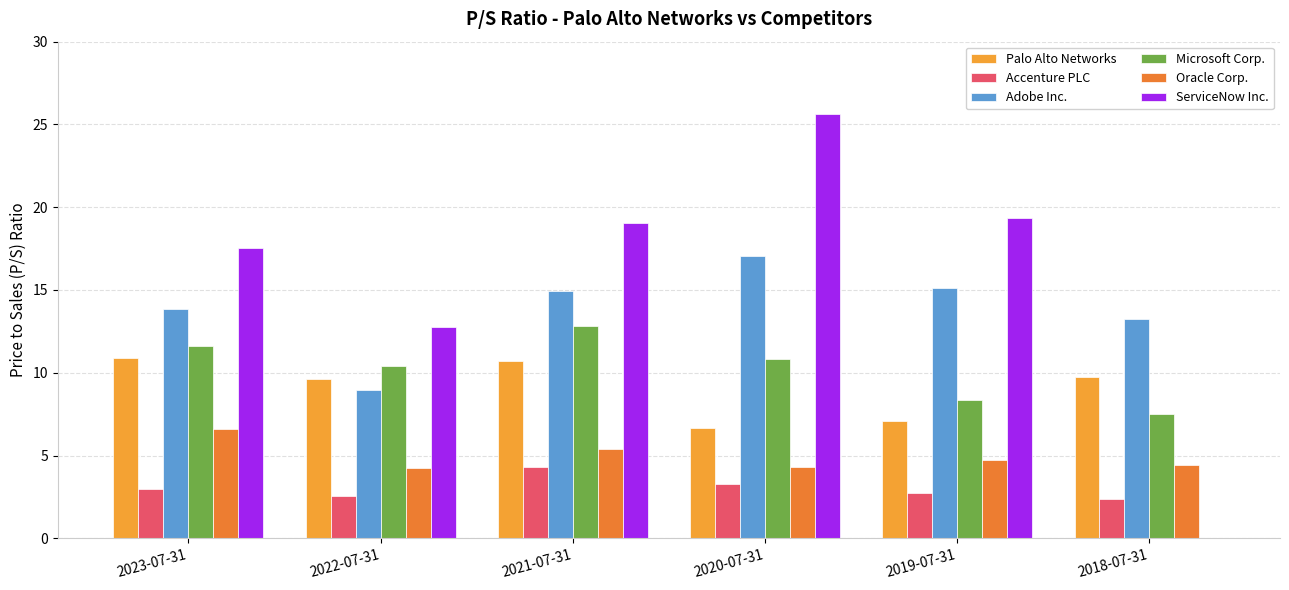

Are the bars grouped side by side (vs. stacked)?

Yes